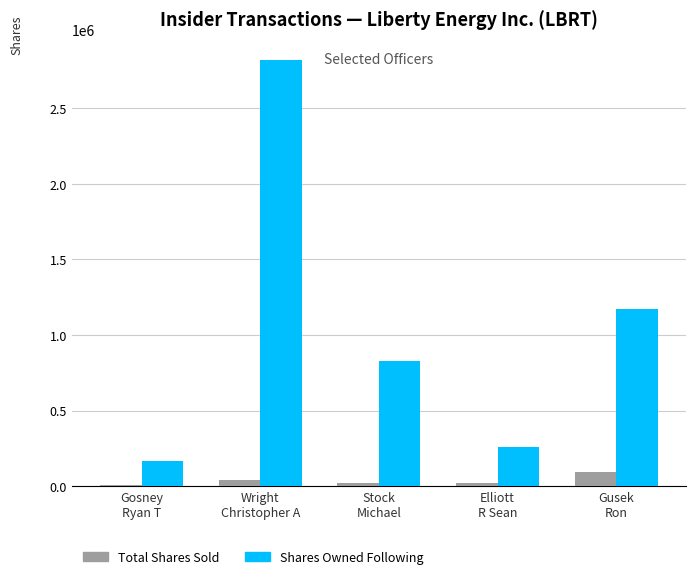

How many groups of bars are there?

5